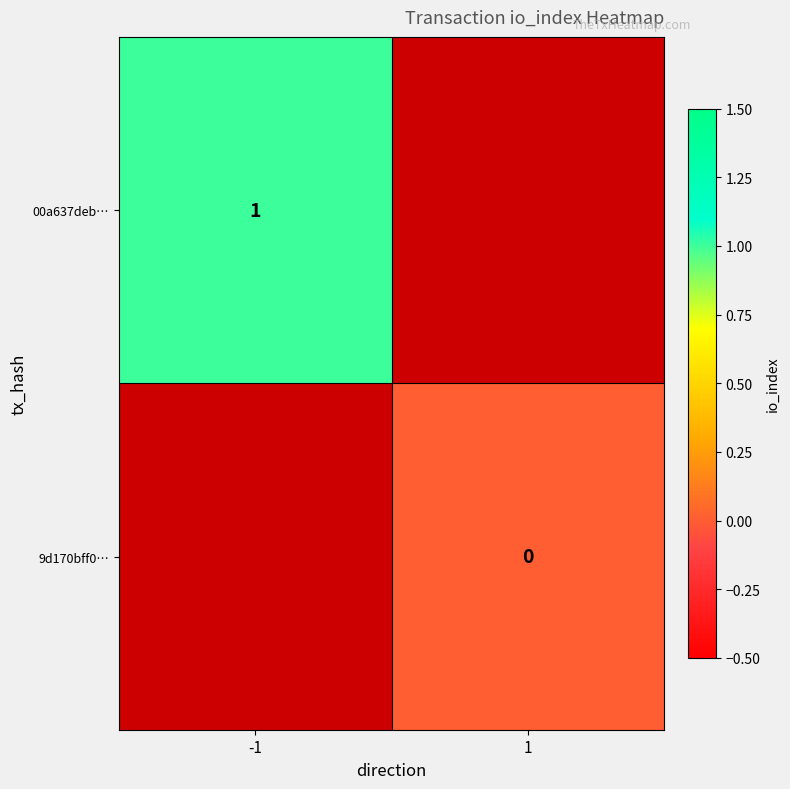

True or false: 00a637deb… has a value of 1 at -1.

True